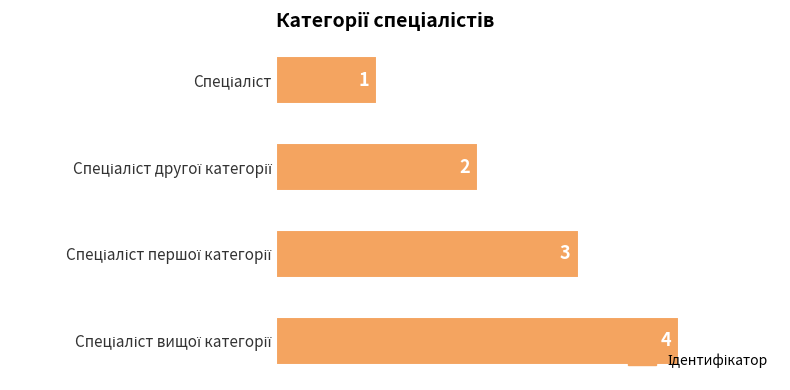

What is the greatest value displayed?

4